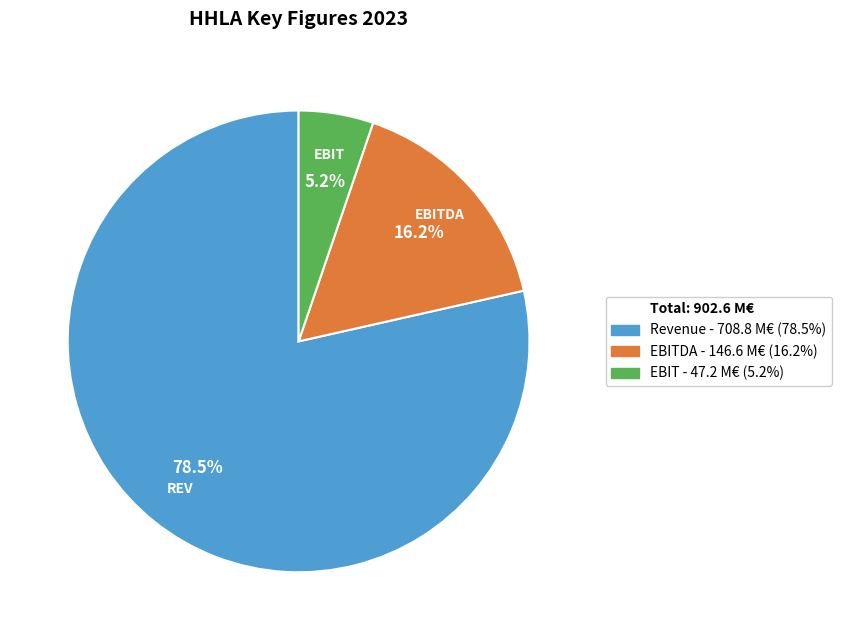

To the nearest percent, what is the difference between the largest and smallest slice percentages?

73%